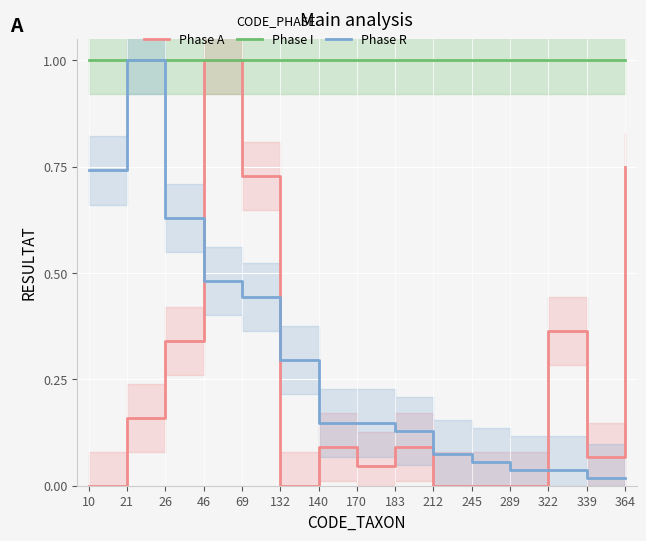

Reading left to right, list all the values displayed in this chart.

Phase A: 10=0.0	21=0.2	26=0.3	46=1.0	69=0.7	132=0.0	140=0.1	170=0.0	183=0.1	212=0.0	245=0.0	289=0.0	322=0.4	339=0.1	364=0.7
Phase I: 10=1.0	21=1.0	26=1.0	46=1.0	69=1.0	132=1.0	140=1.0	170=1.0	183=1.0	212=1.0	245=1.0	289=1.0	322=1.0	339=1.0	364=1.0
Phase R: 10=0.7	21=1.0	26=0.6	46=0.5	69=0.4	132=0.3	140=0.1	170=0.1	183=0.1	212=0.1	245=0.1	289=0.0	322=0.0	339=0.0	364=0.0